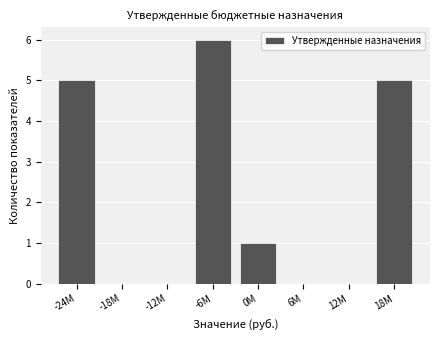

Reading left to right, what are all the values shown in this chart?

-24M=5	-18M=0	-12M=0	-6M=6	0M=1	6M=0	12M=0	18M=5